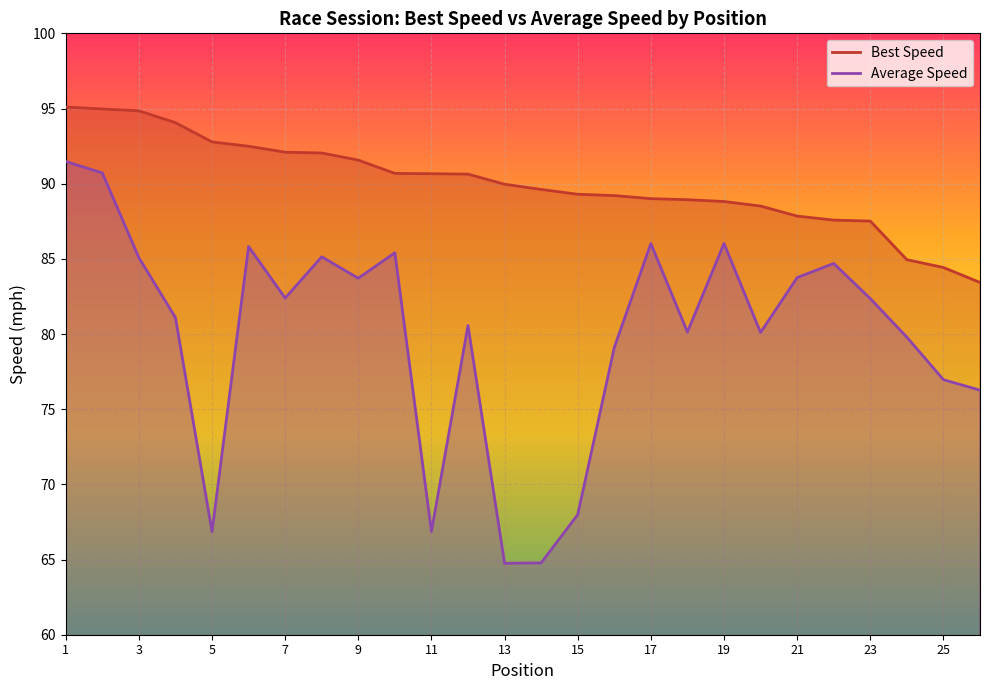

True or false: Best Lap time and Average Speed intersect in this chart.

False